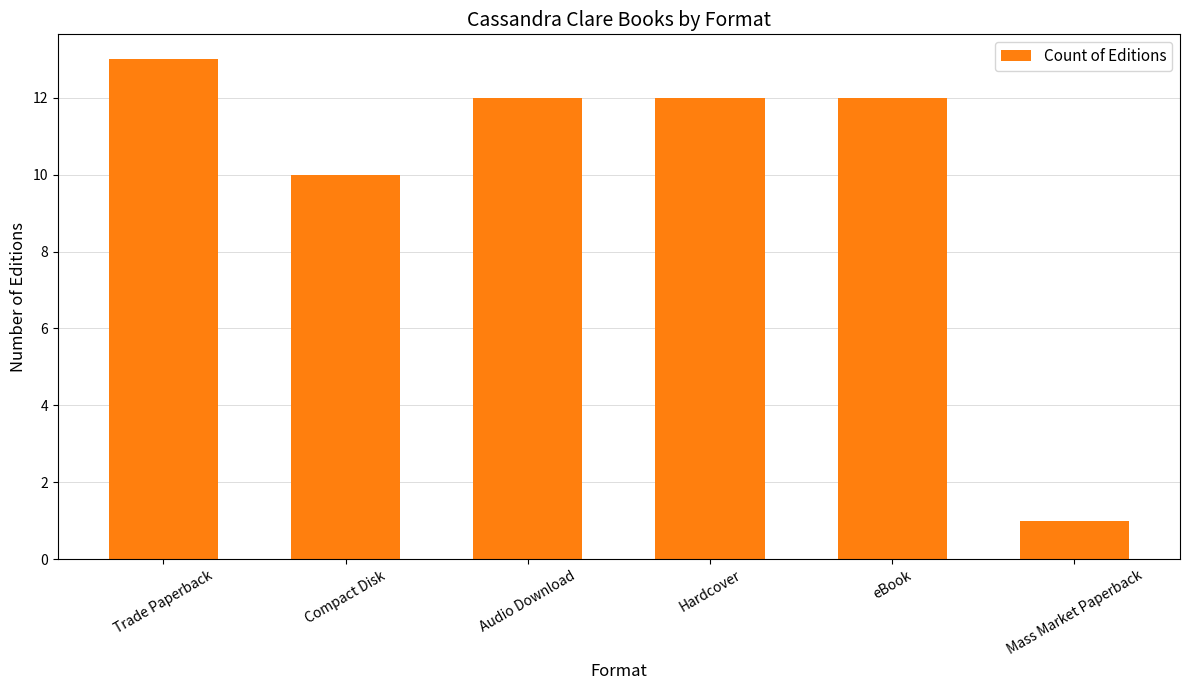

How many distinct data groups are displayed?

1